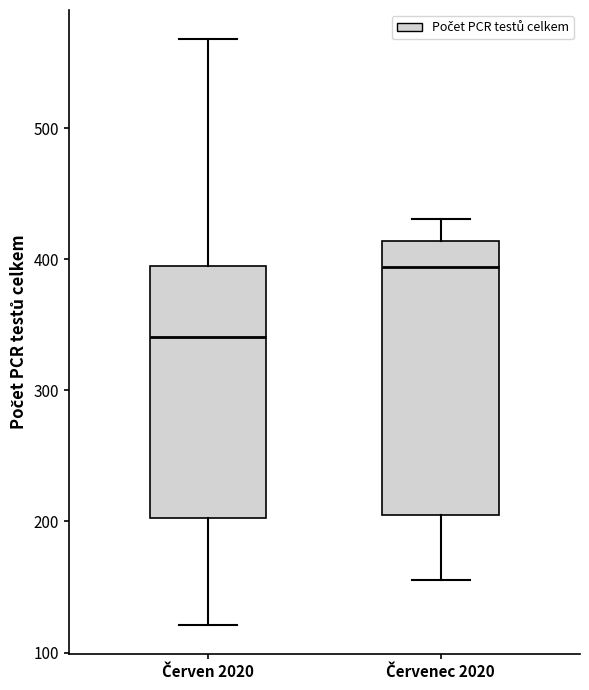

Reading left to right, transcribe this box plot: for each box, give where its median line is, the range the box spans, and where its two whiskers end, as read against the y-axis. The values are not printed on the chart, so give them approximately, as read against the axis.

Červen 2020: median 340, box 200 to 400, whiskers 120 to 570
Červenec 2020: median 390, box 210 to 410, whiskers 160 to 430